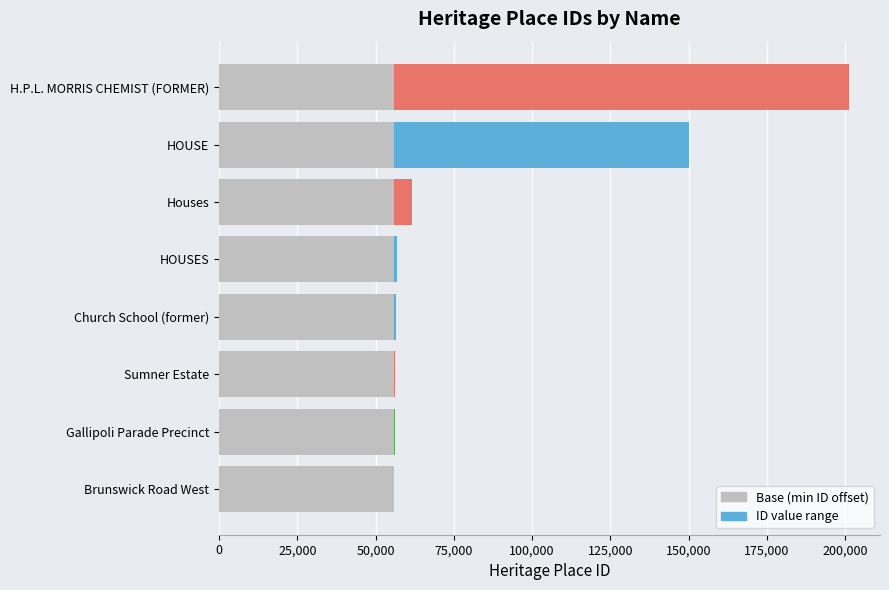

Between Sumner Estate and Houses, which is larger?

Houses